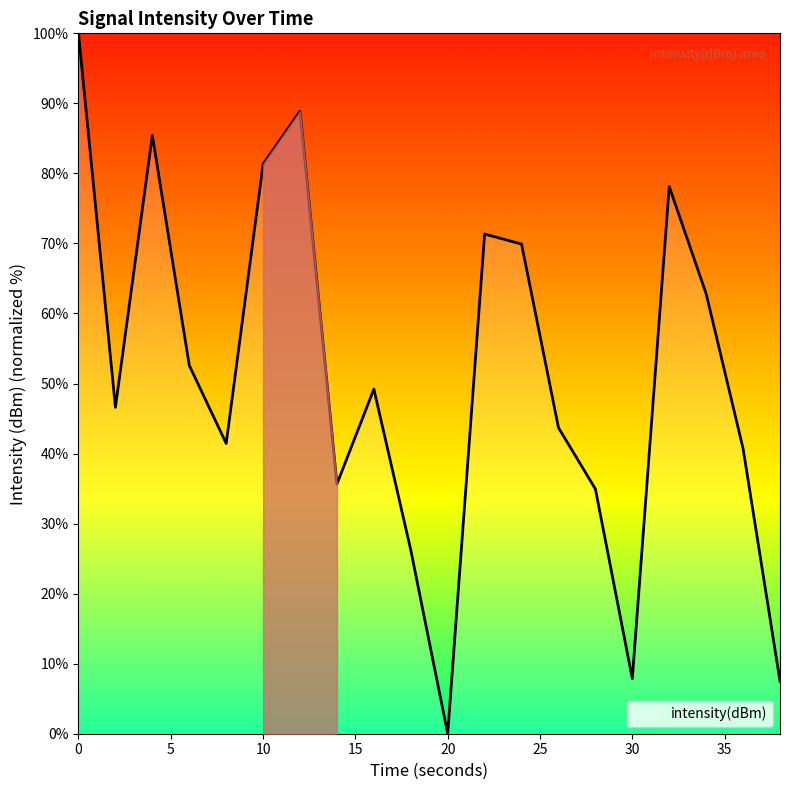

What is the difference between the maximum and minimum values?

100.0